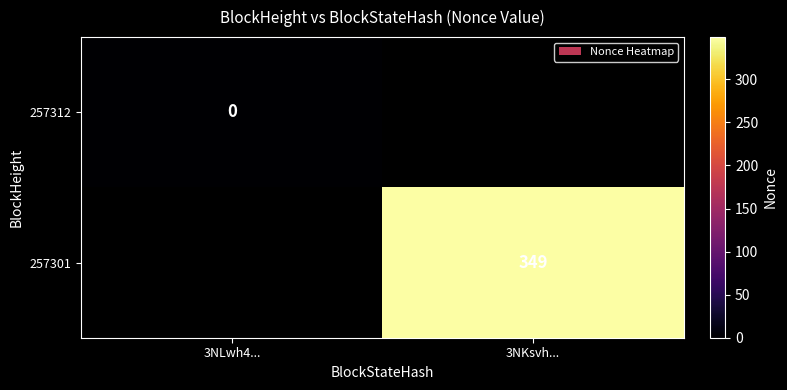

The value of 257301 at 3NKsvh... is 349. True or false?

True